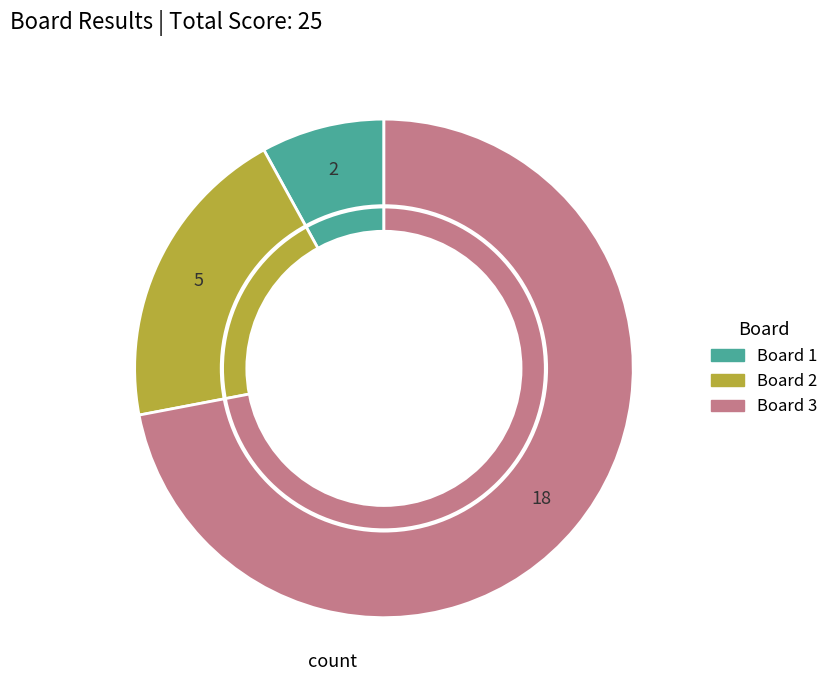

Is there any slice that represents more than half of the pie?

Yes